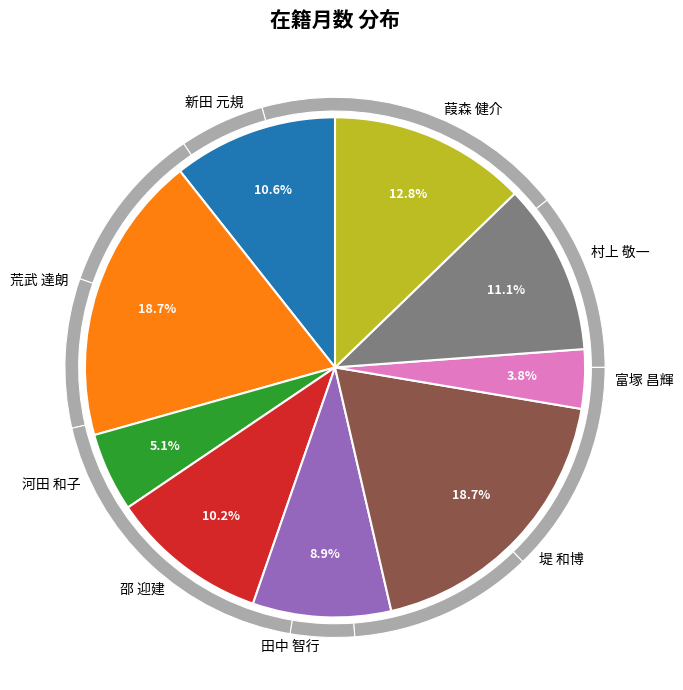

Which has a higher value, 邵 迎建 or 新田 元規?

新田 元規